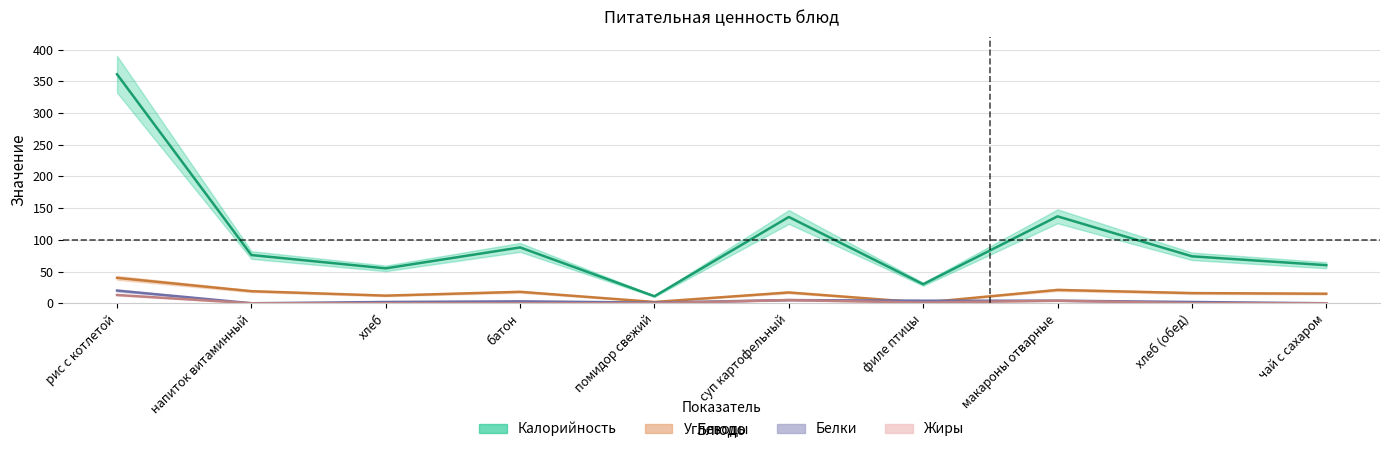

Is this an area chart (filled region under the line)?

No